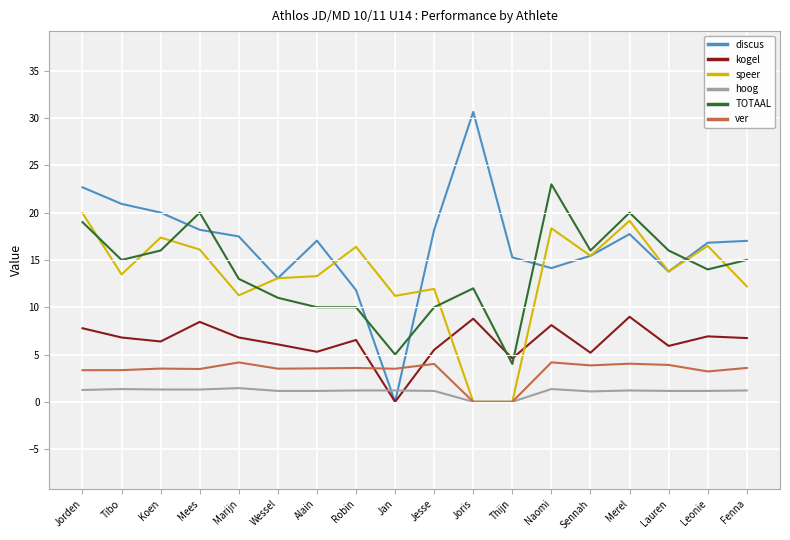

Reading left to right, what are all the values shown in this chart?

discus: Jorden=22.7	Tibo=20.9	Koen=20.0	Mees=18.2	Marijn=17.5	Wessel=13.1	Alain=17.0	Robin=11.8	Jan=0.0	Jesse=18.2	Joris=30.7	Thijn=15.3	Naomi=14.1	Sennah=15.4	Merel=17.7	Lauren=13.8	Leonie=16.8	Fenna=17.0
kogel: Jorden=7.8	Tibo=6.8	Koen=6.4	Mees=8.4	Marijn=6.8	Wessel=6.1	Alain=5.3	Robin=6.5	Jan=0.0	Jesse=5.5	Joris=8.8	Thijn=4.6	Naomi=8.1	Sennah=5.2	Merel=9.0	Lauren=5.9	Leonie=6.9	Fenna=6.7
speer: Jorden=19.9	Tibo=13.5	Koen=17.4	Mees=16.1	Marijn=11.3	Wessel=13.1	Alain=13.3	Robin=16.4	Jan=11.2	Jesse=11.9	Joris=0.0	Thijn=0.0	Naomi=18.4	Sennah=15.4	Merel=19.1	Lauren=13.8	Leonie=16.5	Fenna=12.2
hoog: Jorden=1.2	Tibo=1.4	Koen=1.3	Mees=1.3	Marijn=1.4	Wessel=1.1	Alain=1.1	Robin=1.2	Jan=1.2	Jesse=1.1	Joris=0.0	Thijn=0.0	Naomi=1.4	Sennah=1.1	Merel=1.2	Lauren=1.1	Leonie=1.1	Fenna=1.2
TOTAAL: Jorden=19.0	Tibo=15.0	Koen=16.0	Mees=20.0	Marijn=13.0	Wessel=11.0	Alain=10.0	Robin=10.0	Jan=5.0	Jesse=10.0	Joris=12.0	Thijn=4.0	Naomi=23.0	Sennah=16.0	Merel=20.0	Lauren=16.0	Leonie=14.0	Fenna=15.0
ver: Jorden=3.3	Tibo=3.3	Koen=3.5	Mees=3.5	Marijn=4.2	Wessel=3.5	Alain=3.5	Robin=3.6	Jan=3.5	Jesse=4.0	Joris=0.0	Thijn=0.0	Naomi=4.2	Sennah=3.9	Merel=4.0	Lauren=3.9	Leonie=3.2	Fenna=3.6